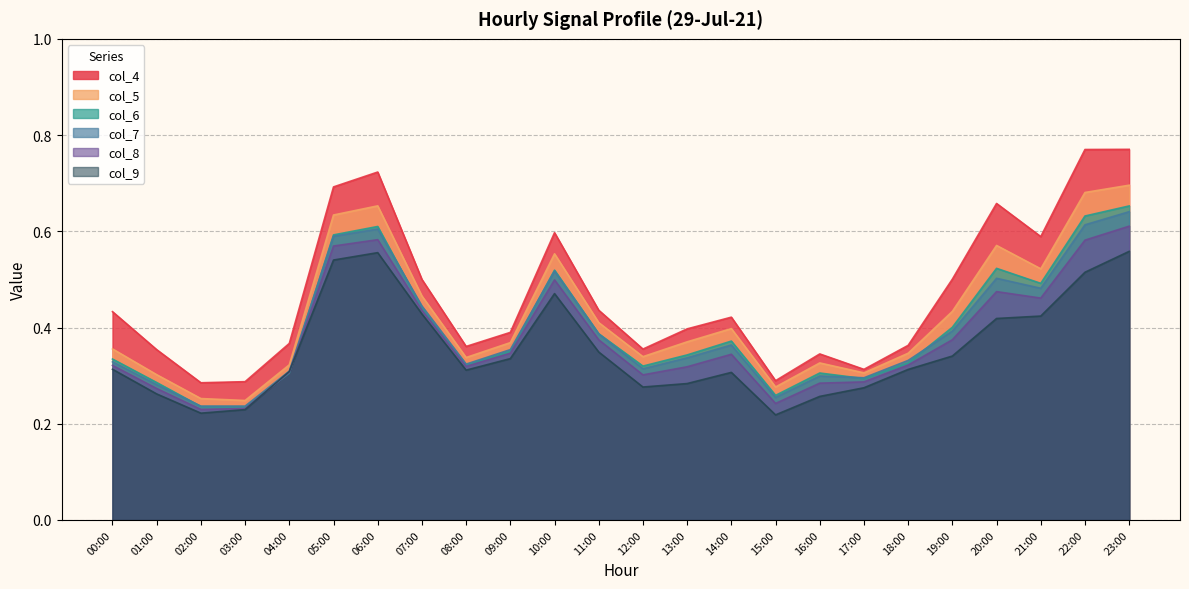

What is the difference between the maximum and minimum values in the col_8 series?

0.4